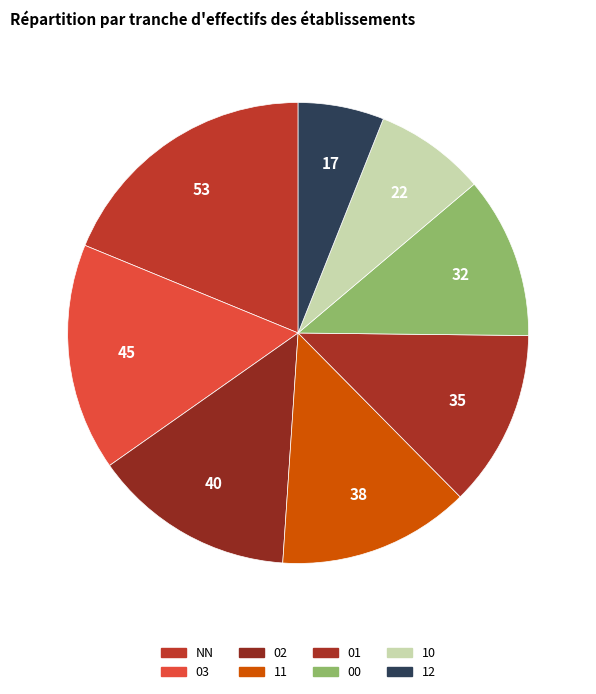

Is it true that 12 is 6% of the pie?

True